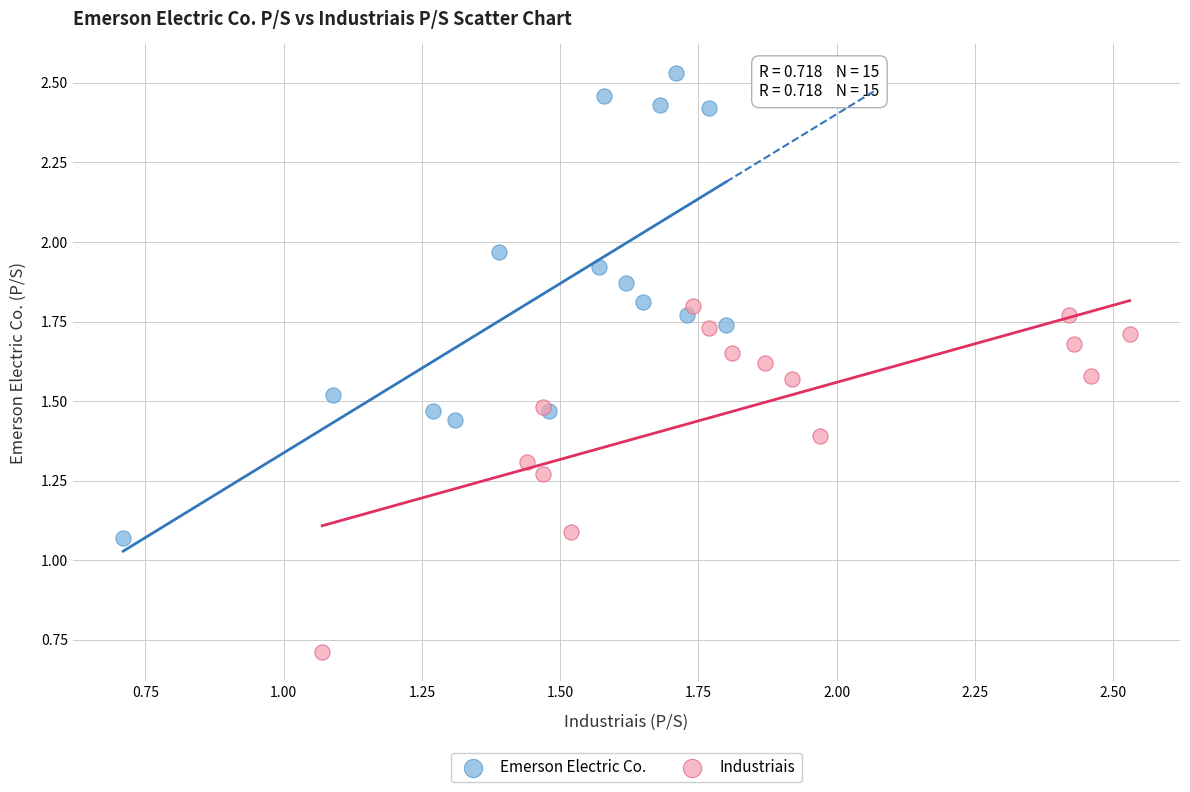

Which series reaches the minimum Y coordinate?

Industriais